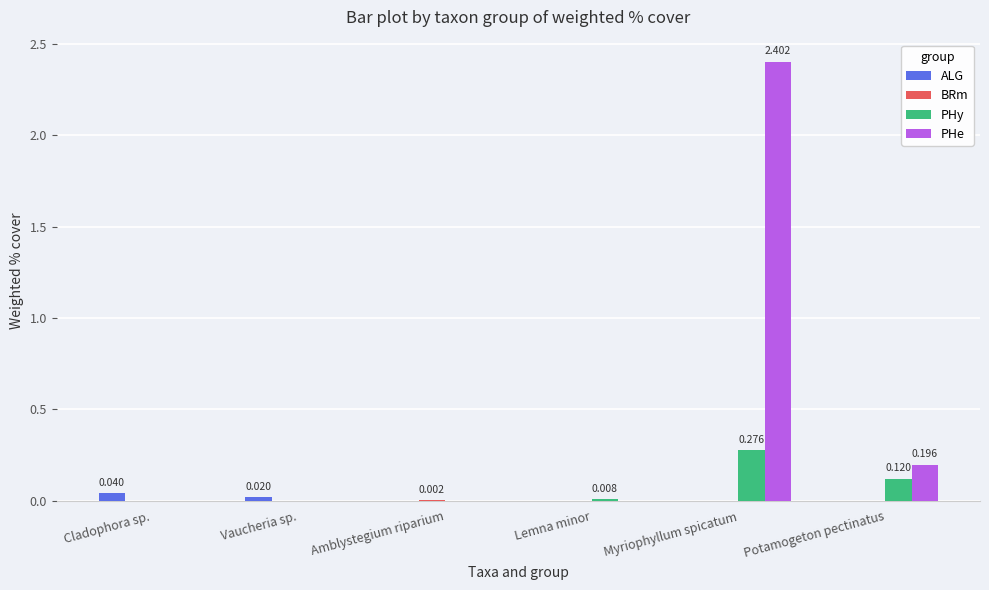

Which series changed the most between Myriophyllum spicatum and Potamogeton pectinatus?

PHe